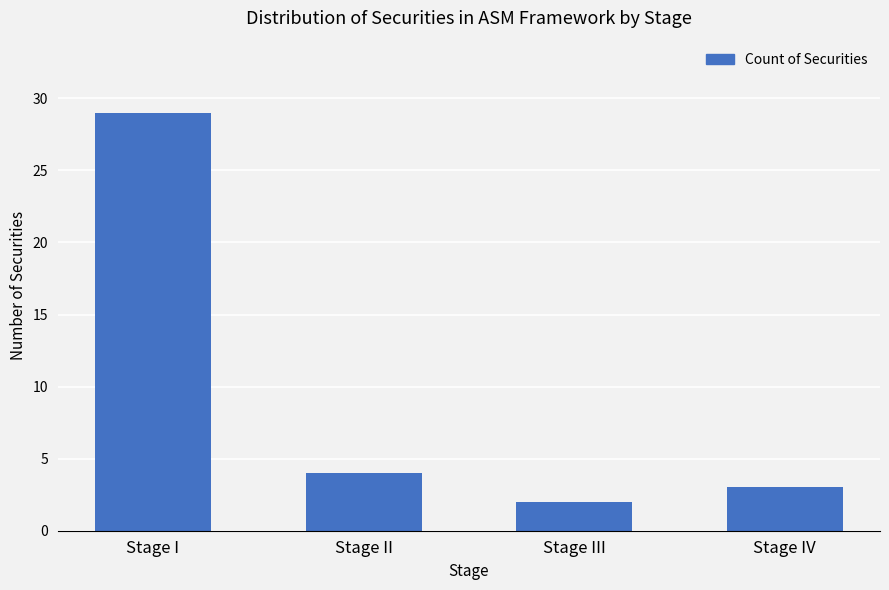

What position from the right is Stage II?

3